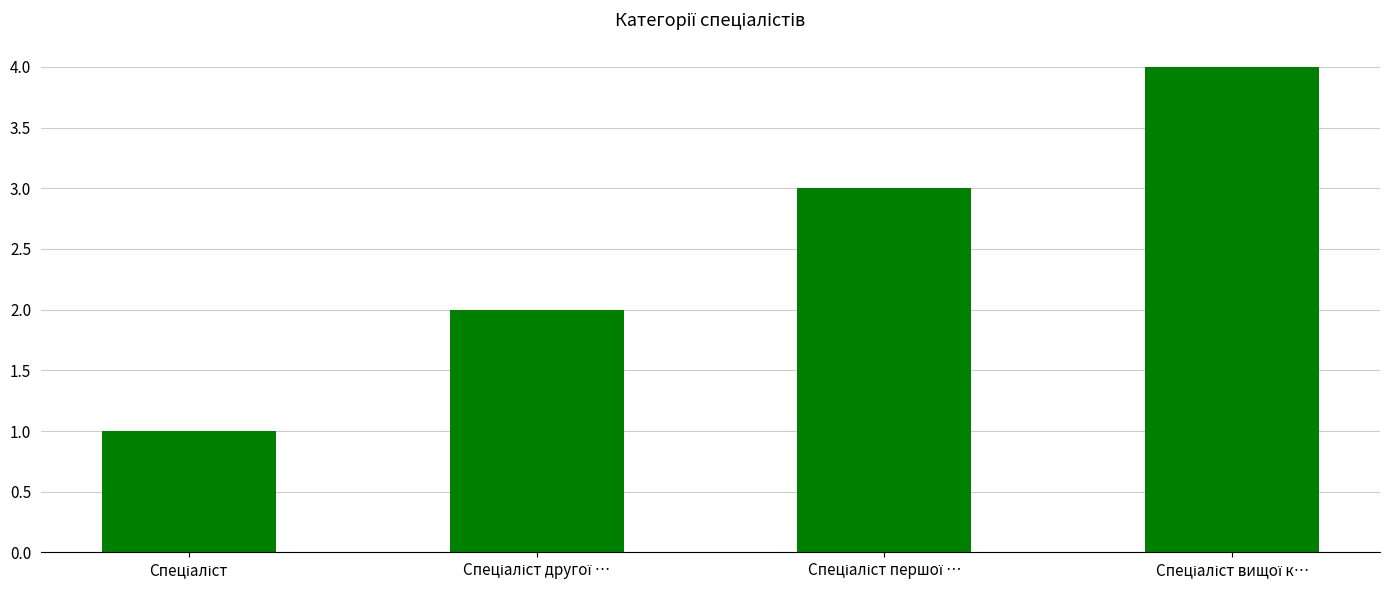

What is the sum of all values?

10